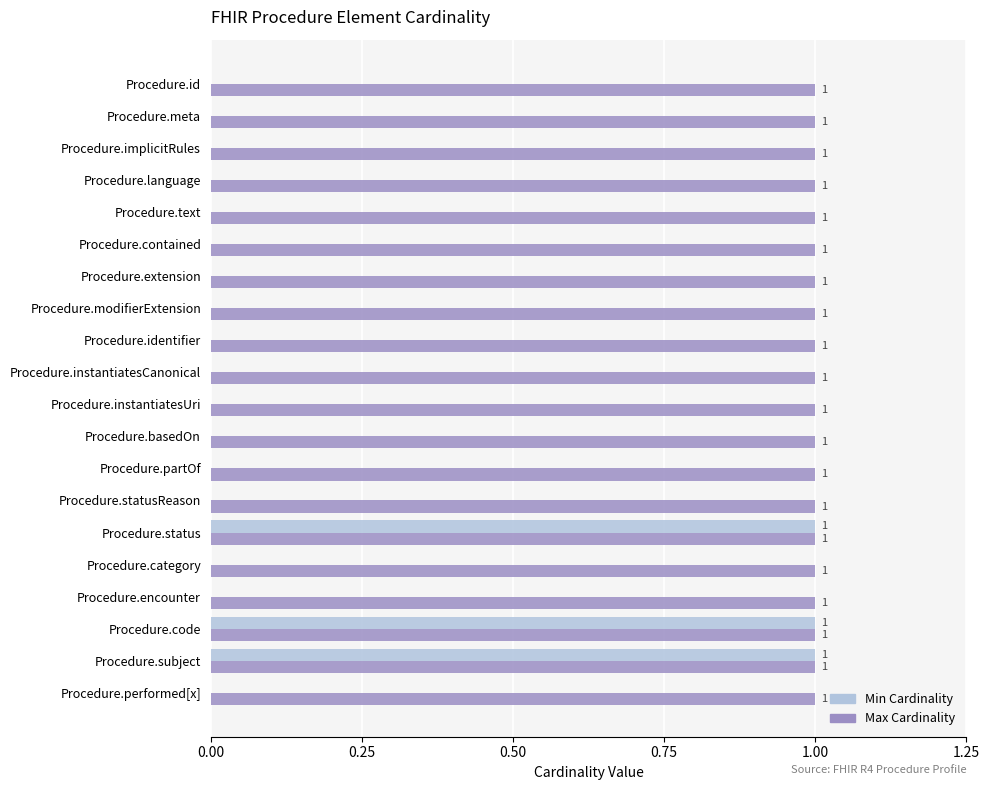

Is it true that Max Cardinality equals 1 at Procedure.basedOn?

True